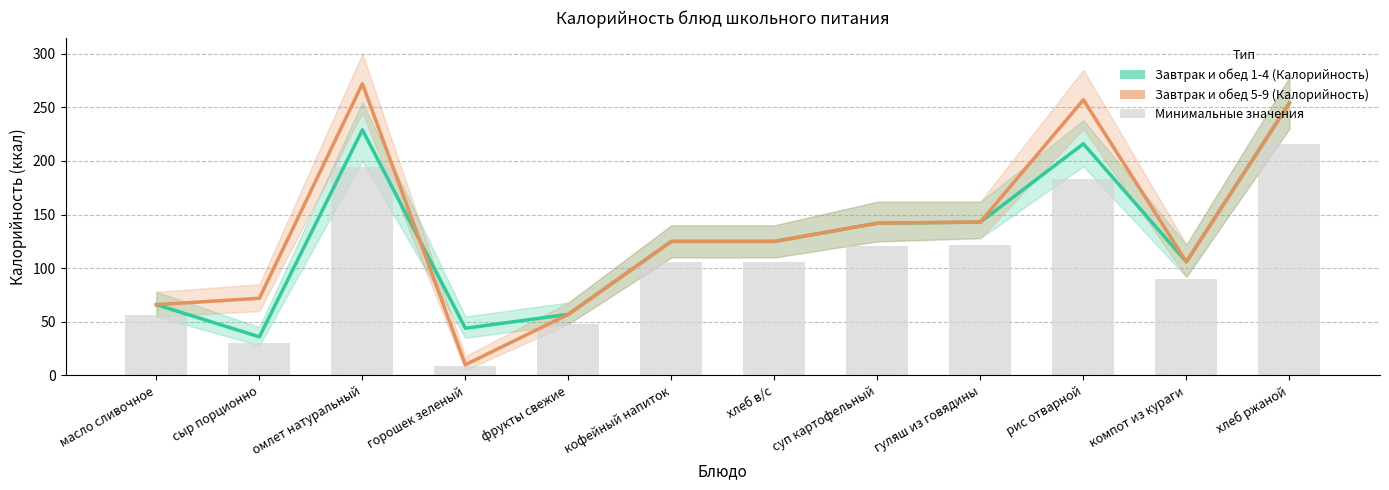

Which series has the largest total across all categories?

Завтрак и обед 5-9 (Калорийность)